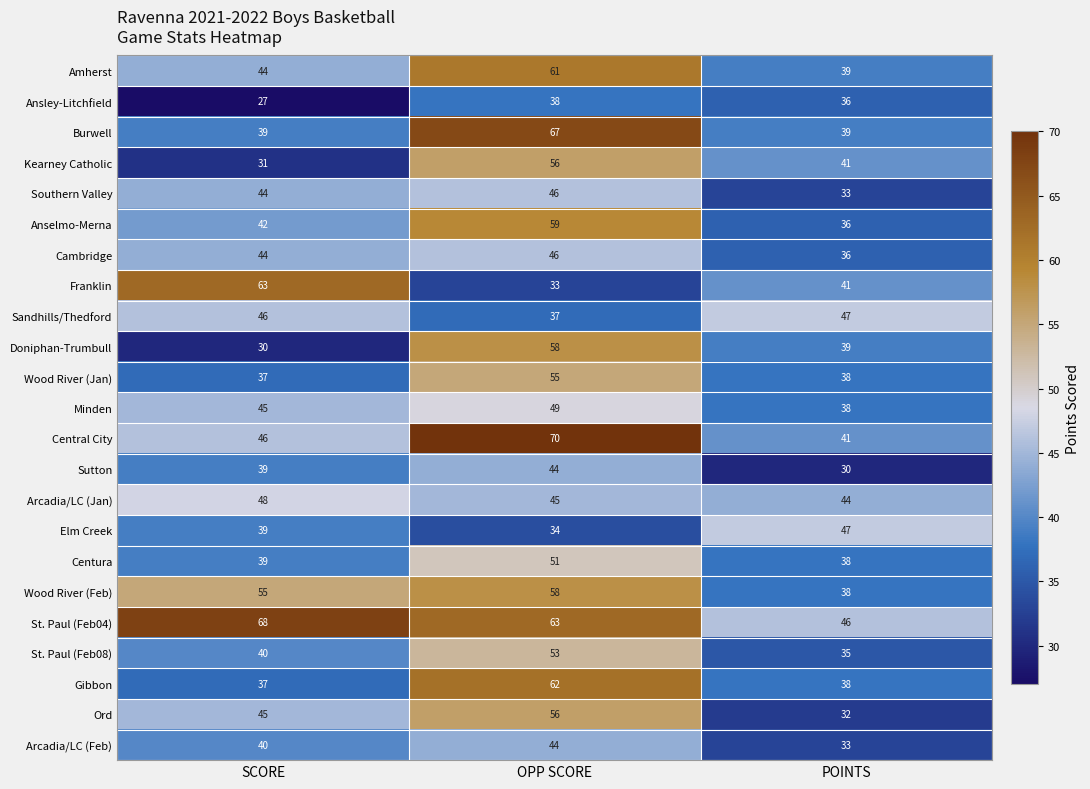

Is the value of Central City at POINTS greater than the value of Arcadia/LC (Feb) at SCORE?

Yes